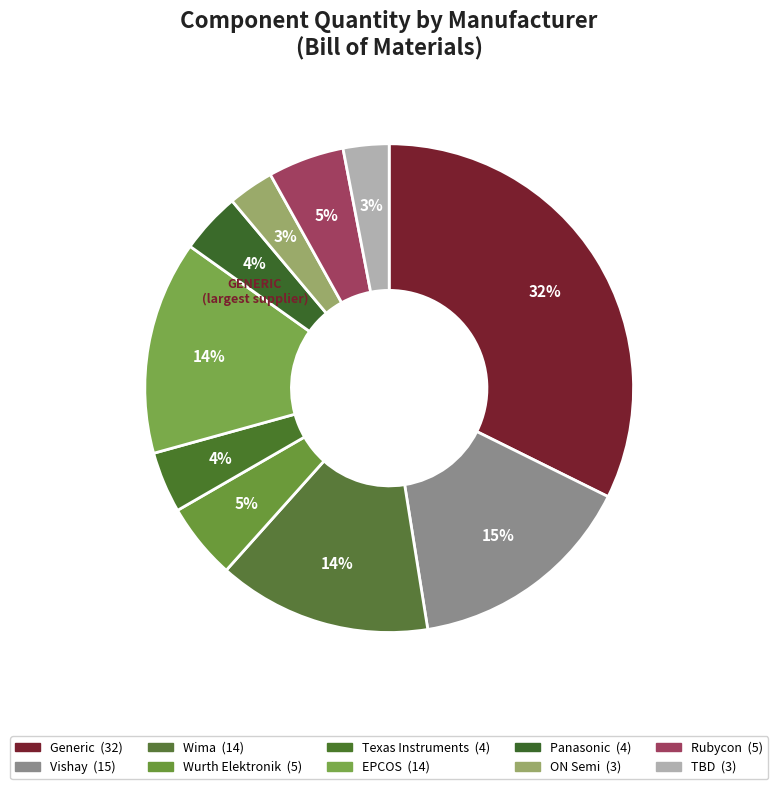

To the nearest percent, what is the average slice percentage?

10%